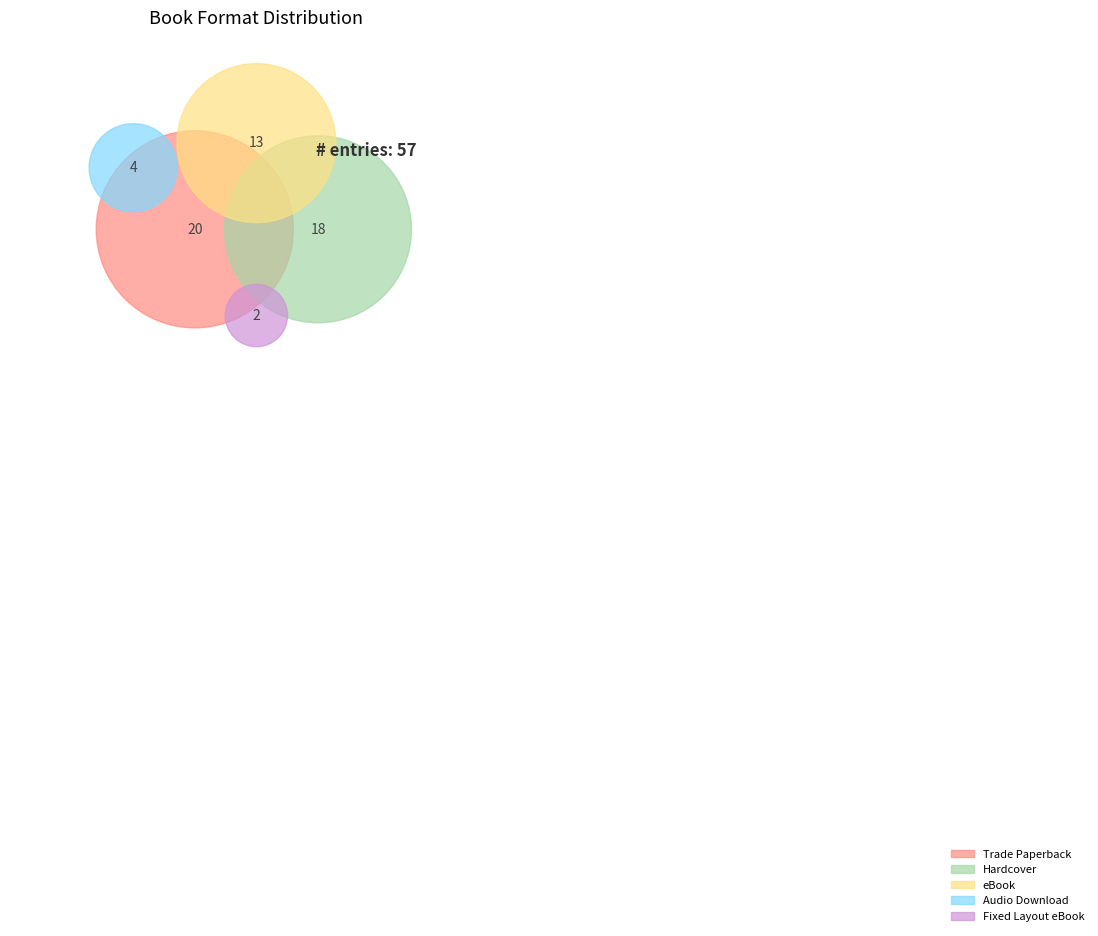

Count the number of slices in the pie.

5